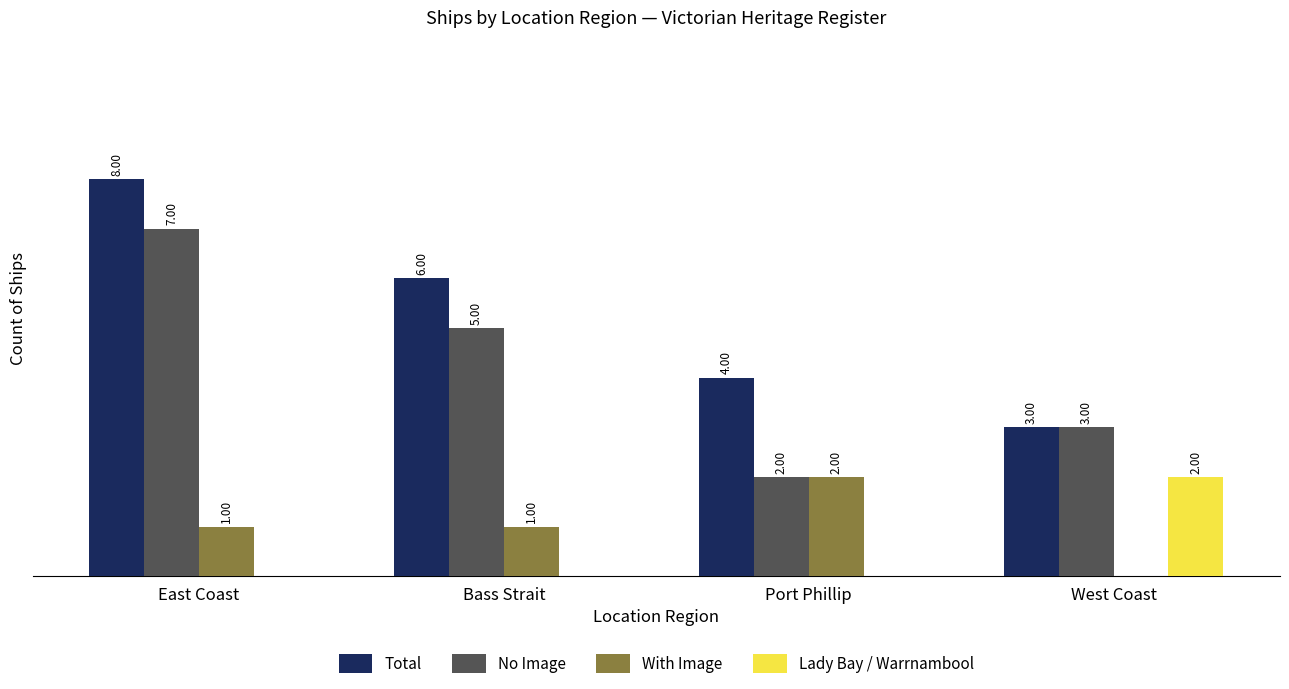

Where does the Total series first go above 6?

East Coast